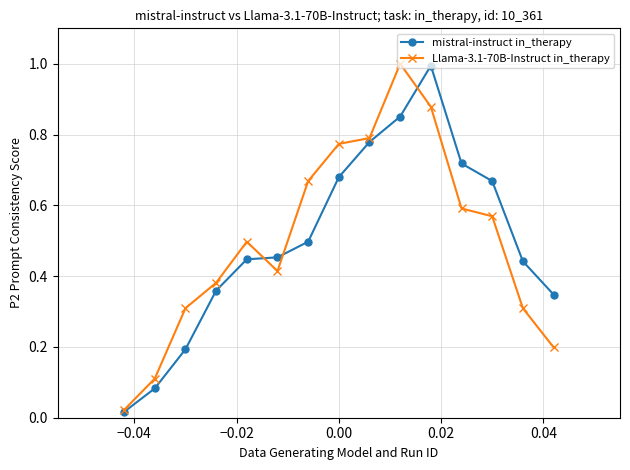

True or false: Llama-3.1-70B-Instruct in_therapy has more than 1 points higher than both neighbors.

True